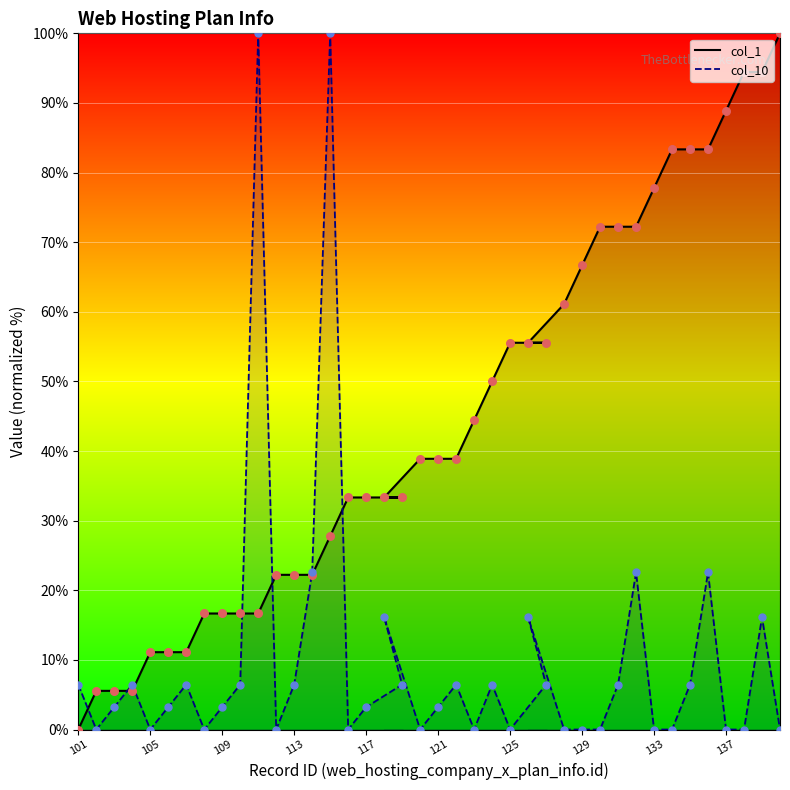

Is the value of col_1 points at 35 greater than the value of col_10 at 24?

Yes